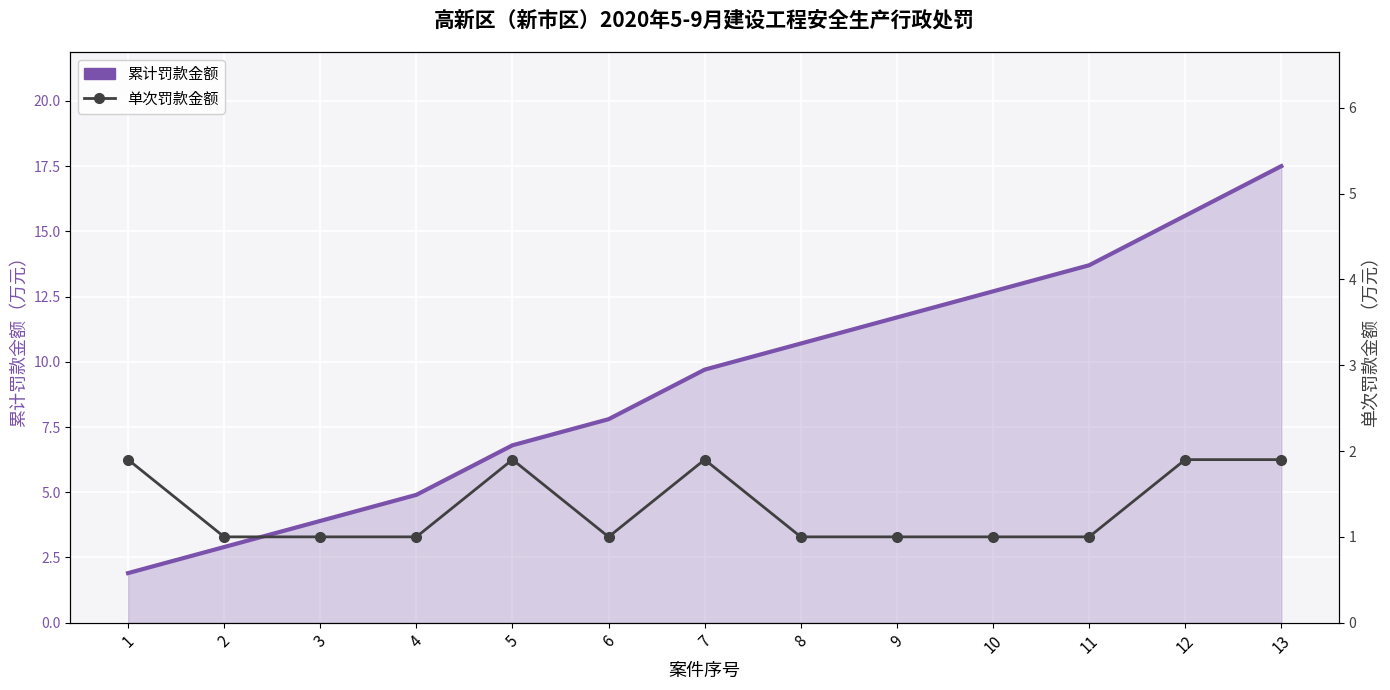

Which series has the largest range (max minus min)?

累计罚款金额